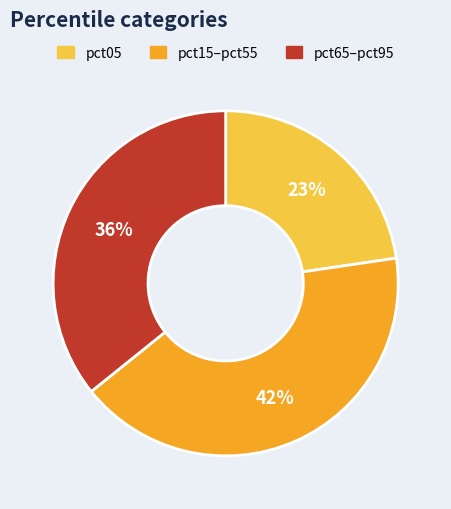

To the nearest percent, what is the difference between the pct65–pct95 and pct15–pct55 slice percentages?

6%